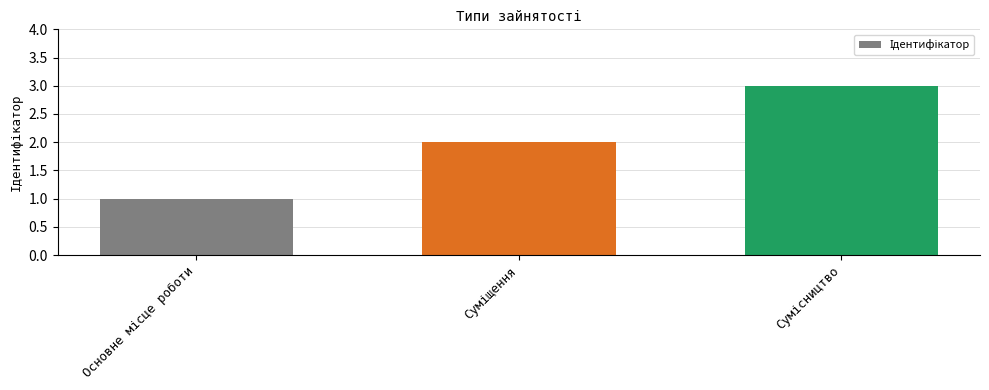

What is the maximum value shown in the chart?

3